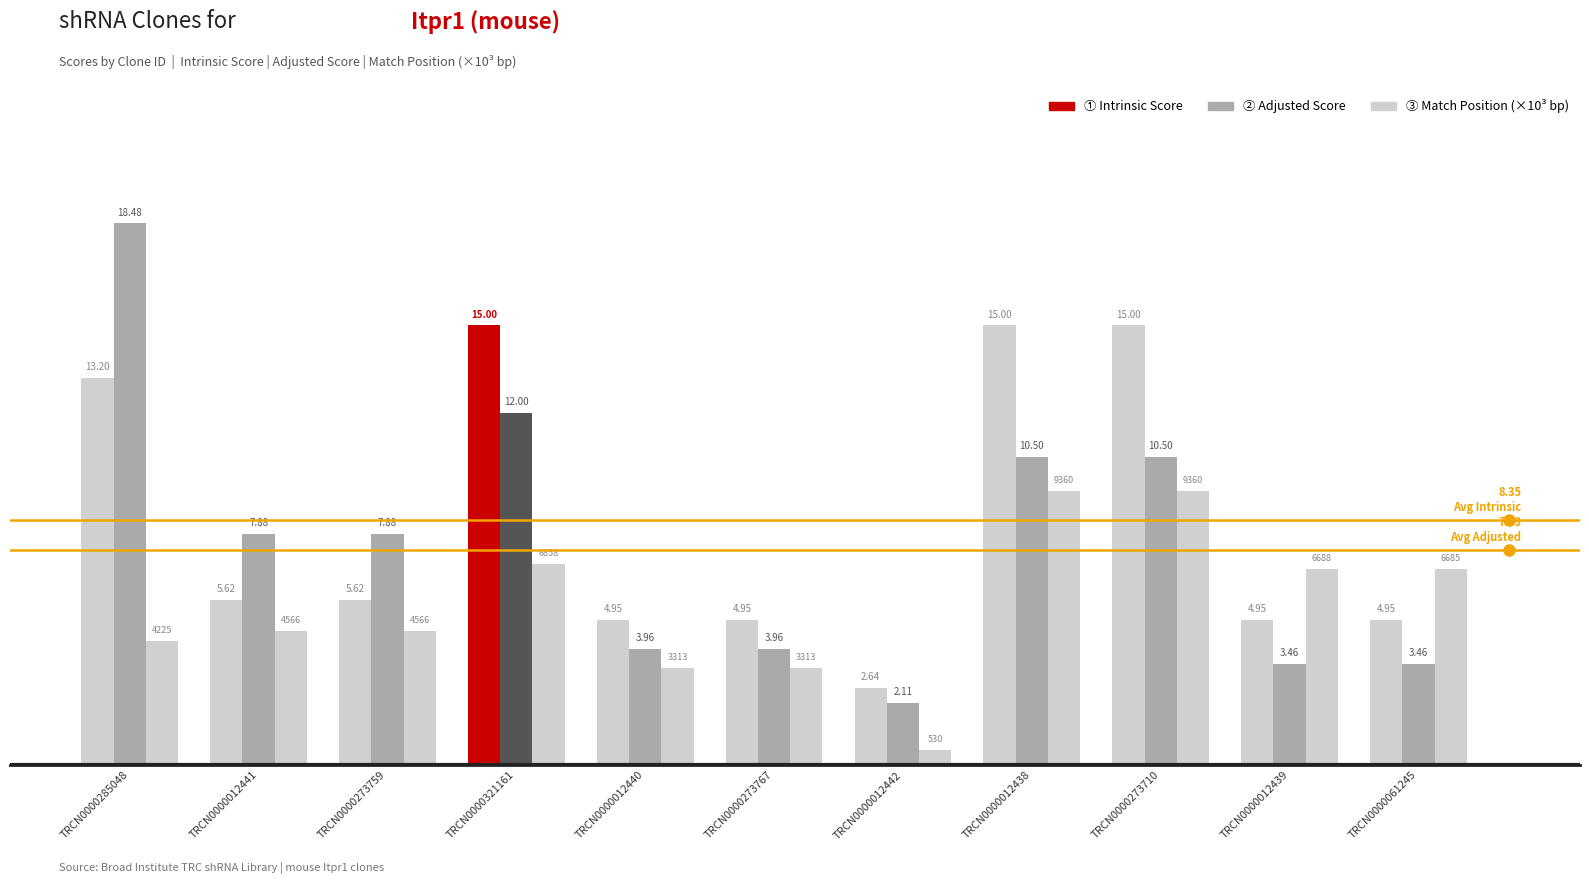

How many distinct data groups are displayed?

3